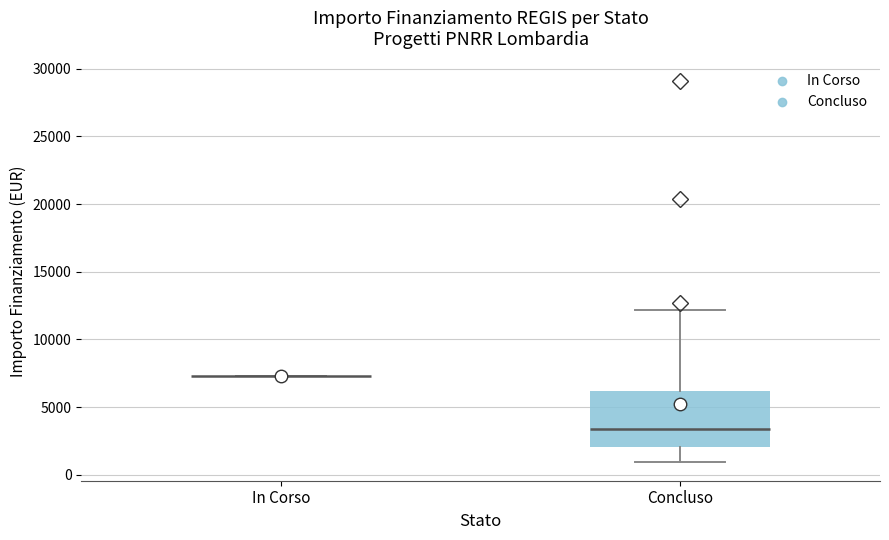

Comparing the boxes themselves (not the whiskers), which one is the tallest?

Concluso